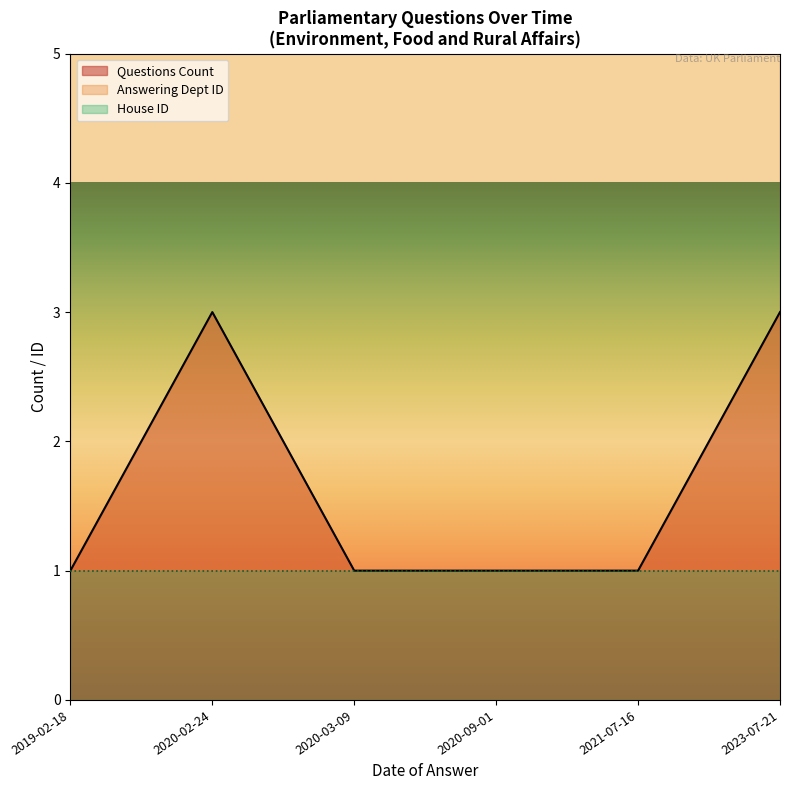

Is it true that Questions Count equals 0 at 2019-02-18?

False